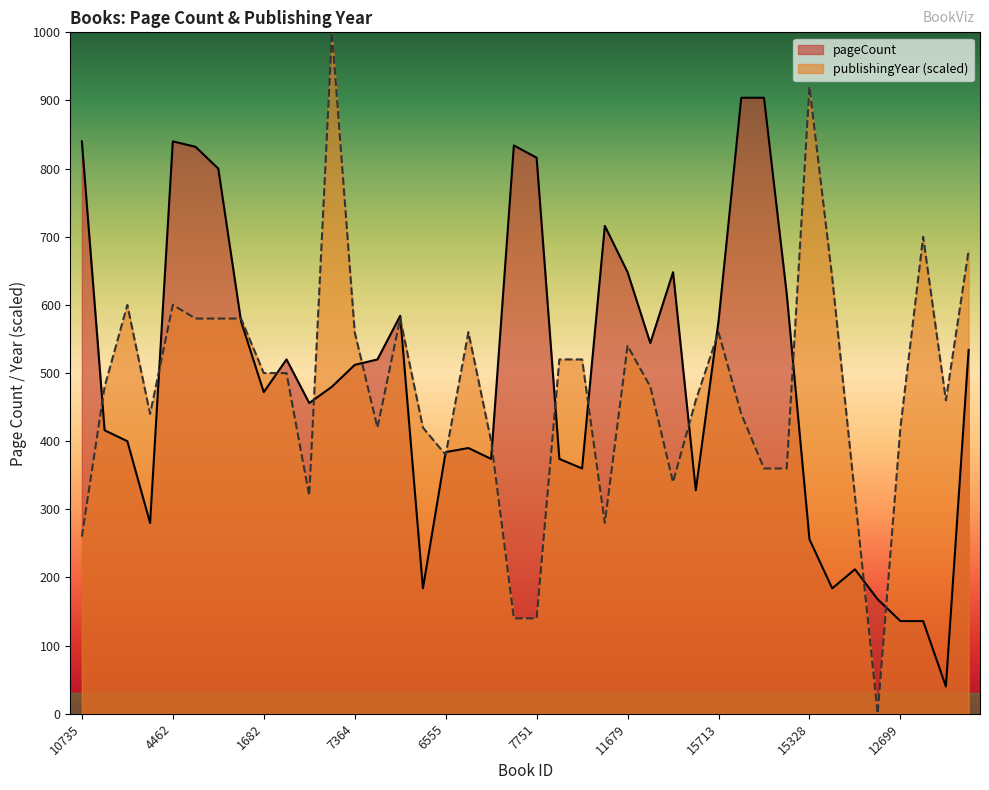

What is the sum of all pageCount values?

19794